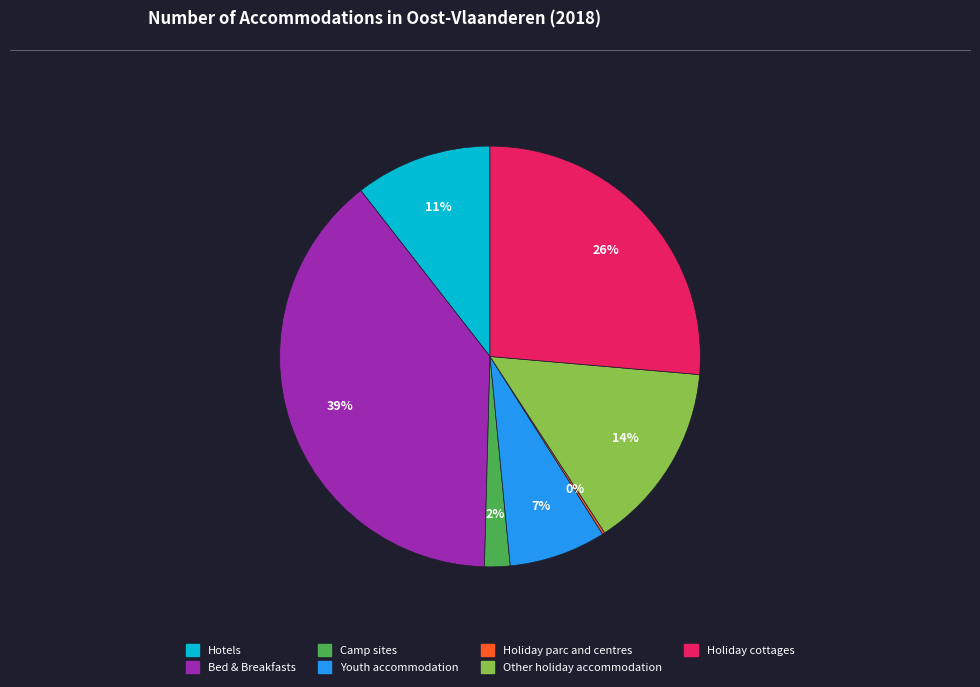

Do Bed & Breakfasts and Youth accommodation together represent more than half of the pie?

No